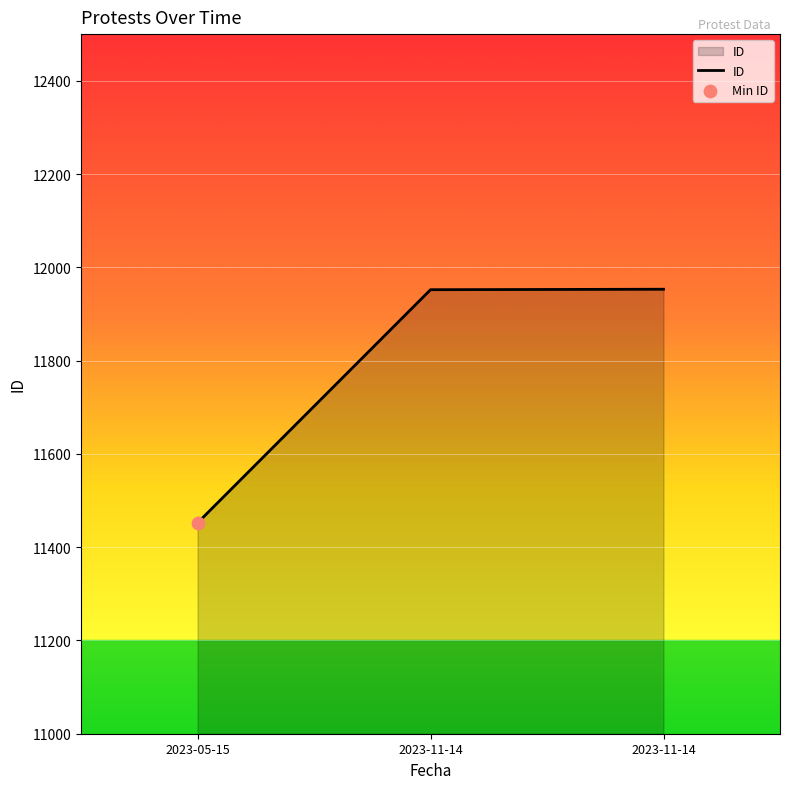

Between 2023-05-15 and 2023-11-14, which is larger?

2023-11-14